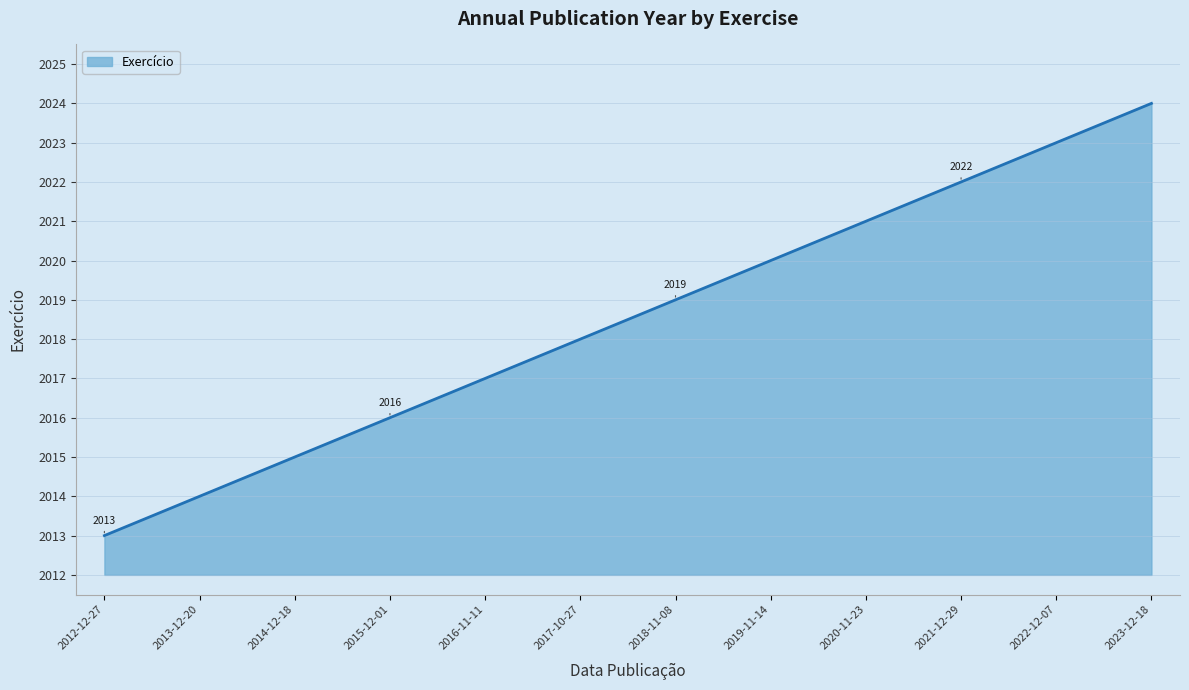

Reading left to right, list all the values displayed in this chart.

2013	2014	2015	2016	2017	2018	2019	2020	2021	2022	2023	2024